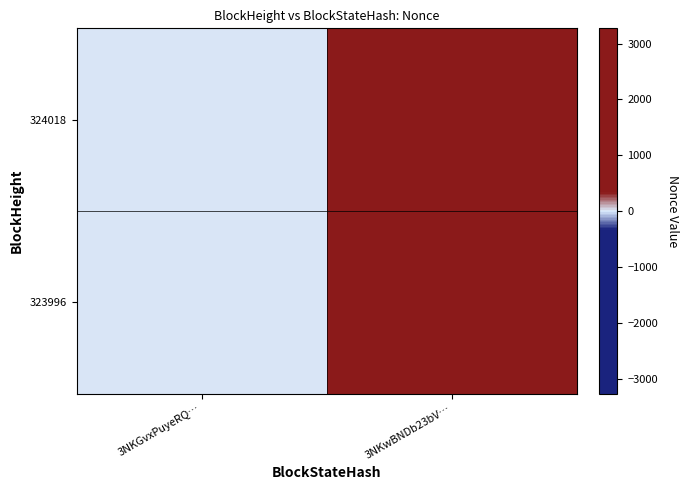

Count the number of data series in this chart.

2